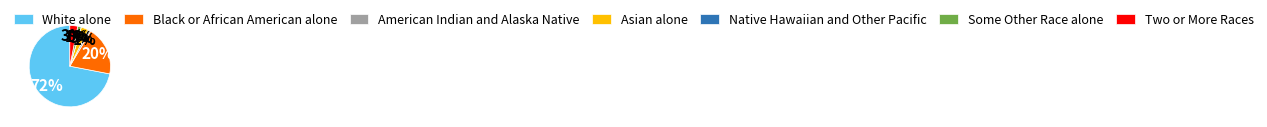

Which has a higher value, Two or More Races or Black or African American alone?

Black or African American alone